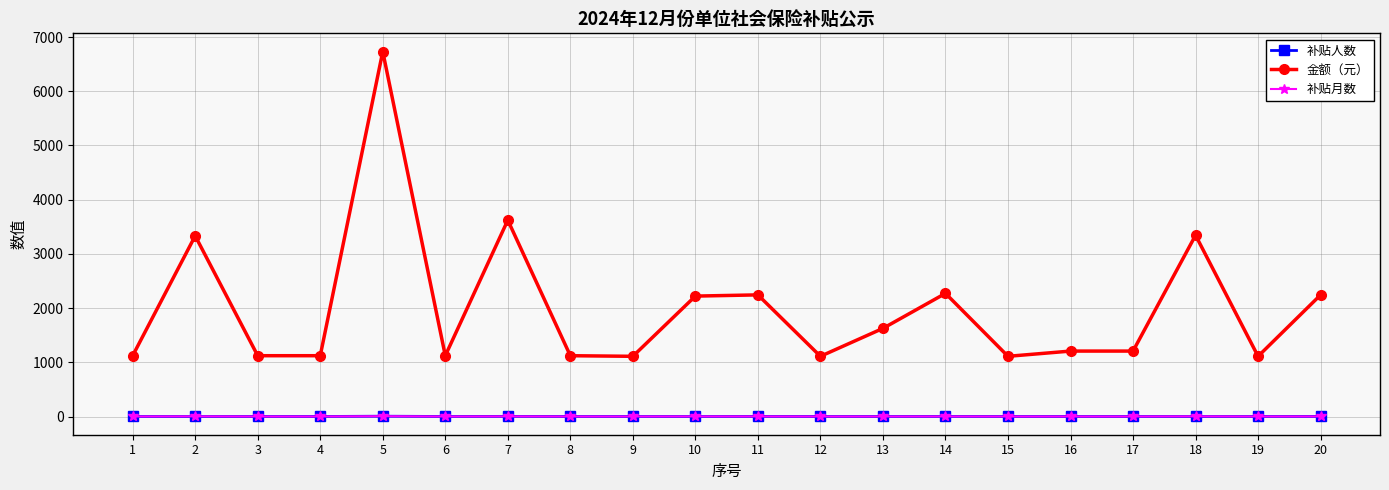

The value of 金额（元） at 13 is 1626.1. True or false?

True